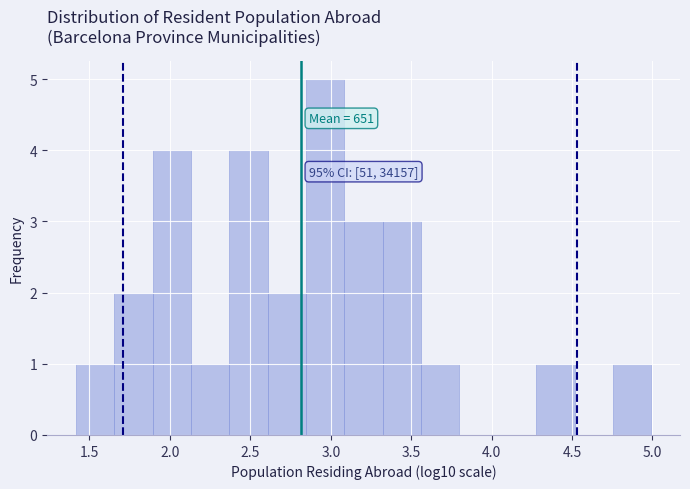

Over which range of the x-axis is the bar tallest?

2.85 to 3.10